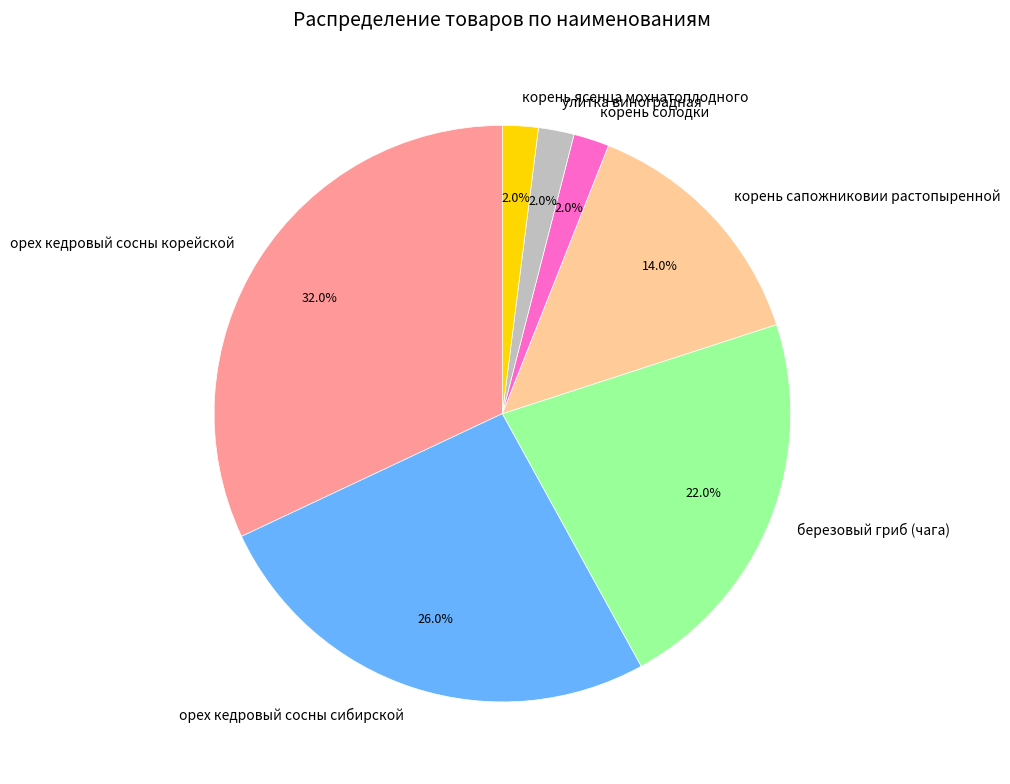

Approximately how many times larger is the value at березовый гриб (чага) compared to орех кедровый сосны сибирской?

0.8